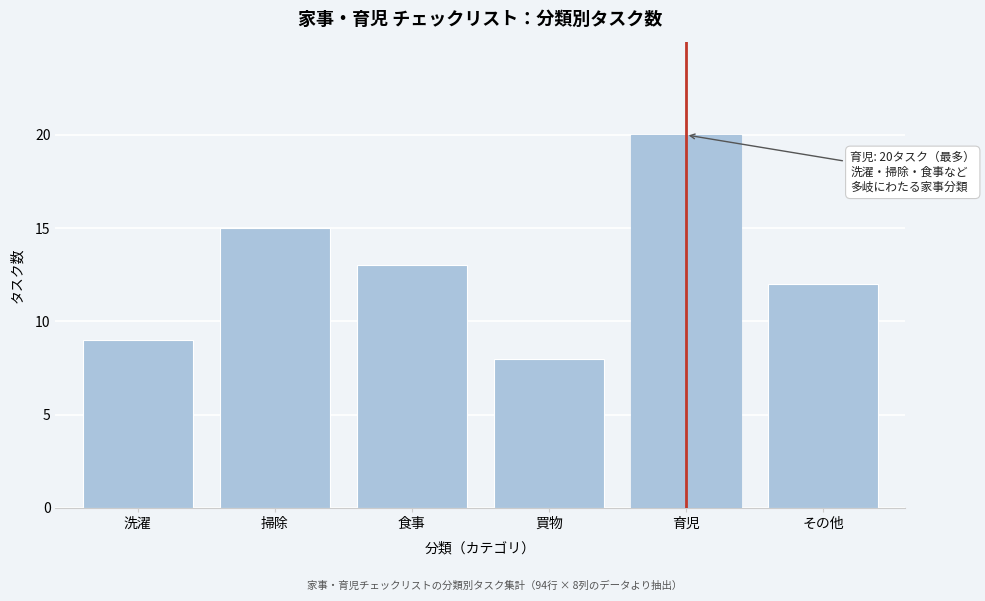

Reading left to right, transcribe all the data shown in this chart.

洗濯=9	掃除=15	食事=13	買物=8	育児=20	その他=12